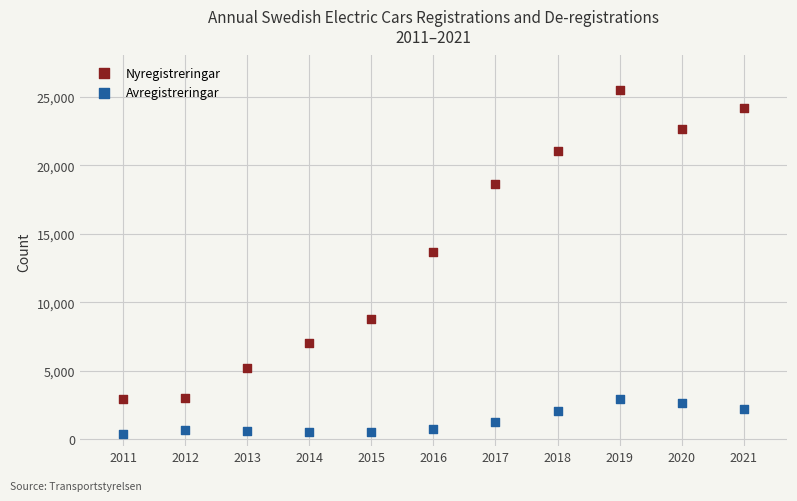

Which series has the largest Y range (max minus min)?

Nyregistreringar